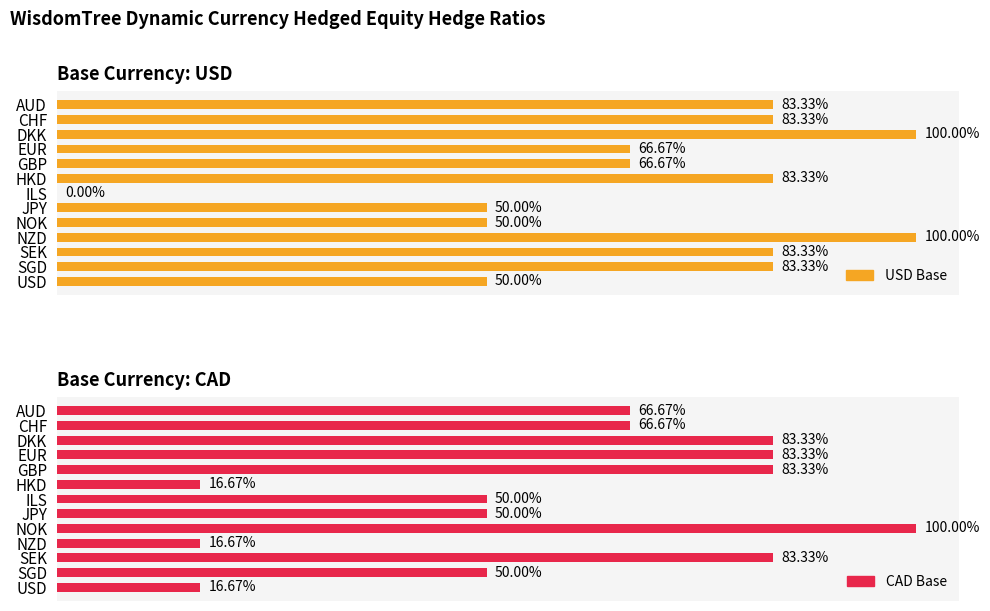

What position from the left is USD?

13